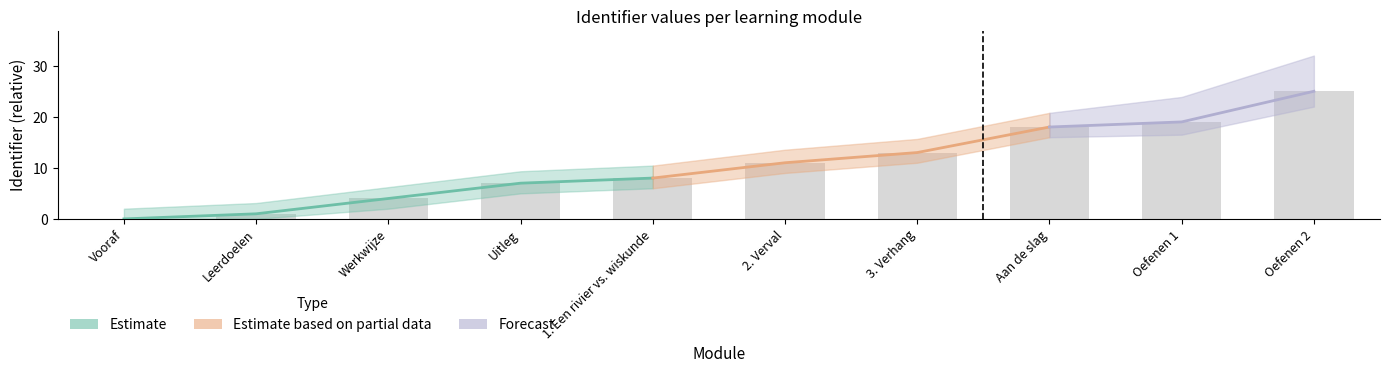

What is the difference between the maximum and minimum values?

25